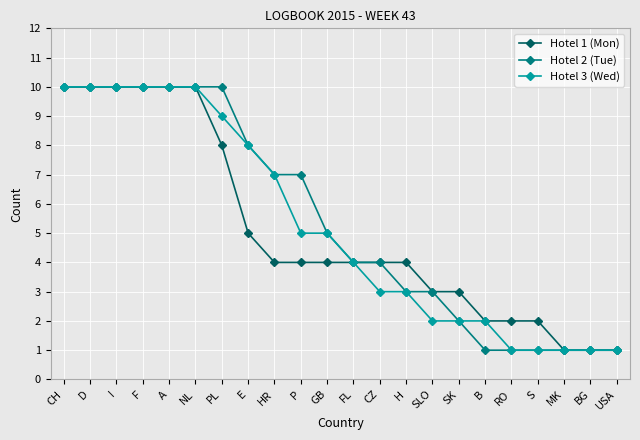

Reading left to right, transcribe all the data shown in this chart.

Hotel 1 (Mon): CH=10	D=10	I=10	F=10	A=10	NL=10	PL=8	E=5	HR=4	P=4	GB=4	FL=4	CZ=4	H=4	SLO=3	SK=3	B=2	RO=2	S=2	MK=1	BG=1	USA=1
Hotel 2 (Tue): CH=10	D=10	I=10	F=10	A=10	NL=10	PL=10	E=8	HR=7	P=7	GB=5	FL=4	CZ=4	H=3	SLO=3	SK=2	B=1	RO=1	S=1	MK=1	BG=1	USA=1
Hotel 3 (Wed): CH=10	D=10	I=10	F=10	A=10	NL=10	PL=9	E=8	HR=7	P=5	GB=5	FL=4	CZ=3	H=3	SLO=2	SK=2	B=2	RO=1	S=1	MK=1	BG=1	USA=1